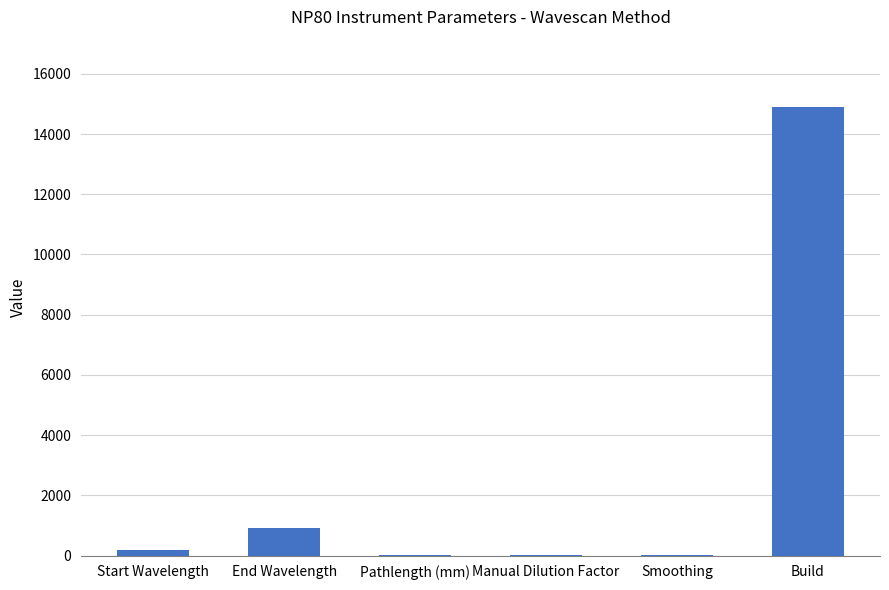

At which label is the value closest to 7450?

End Wavelength